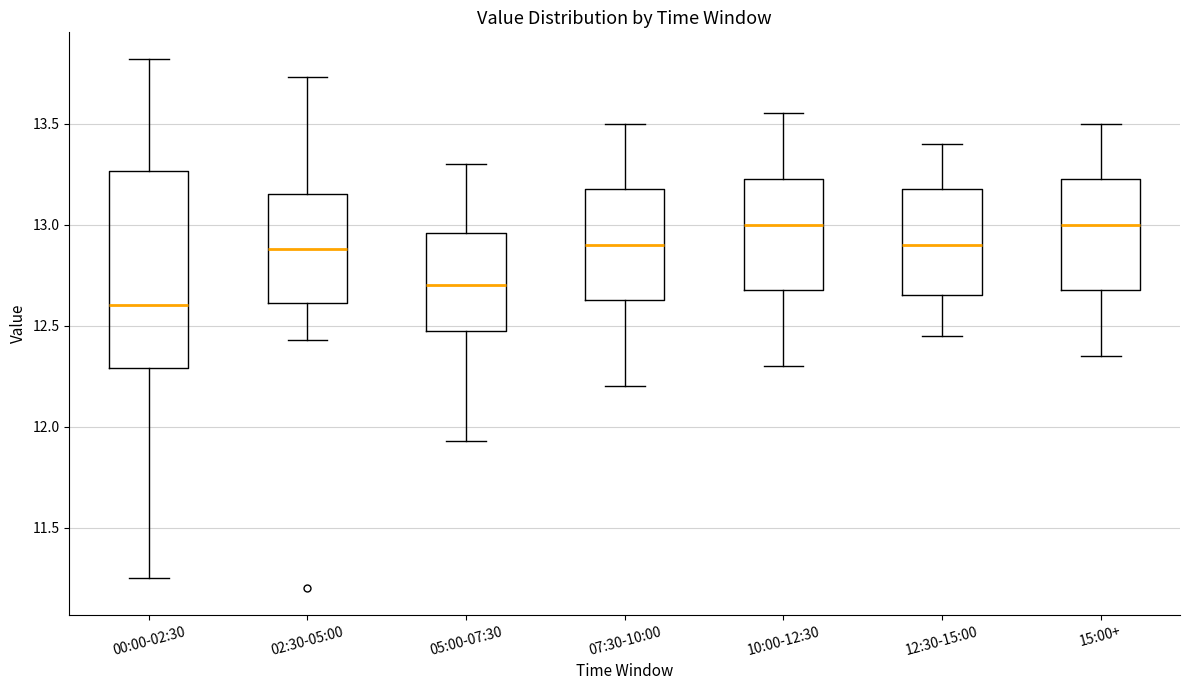

Which box is the tallest, from its lower edge to its upper edge?

00:00-02:30